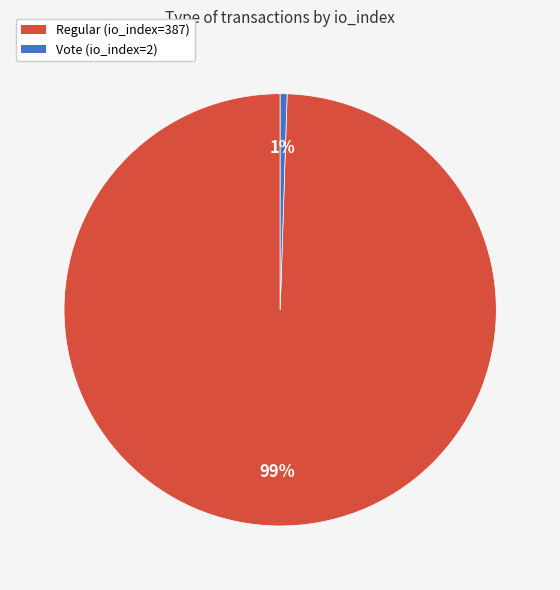

To the nearest percent, what percentage of the pie is Regular (io_index=387)?

99%